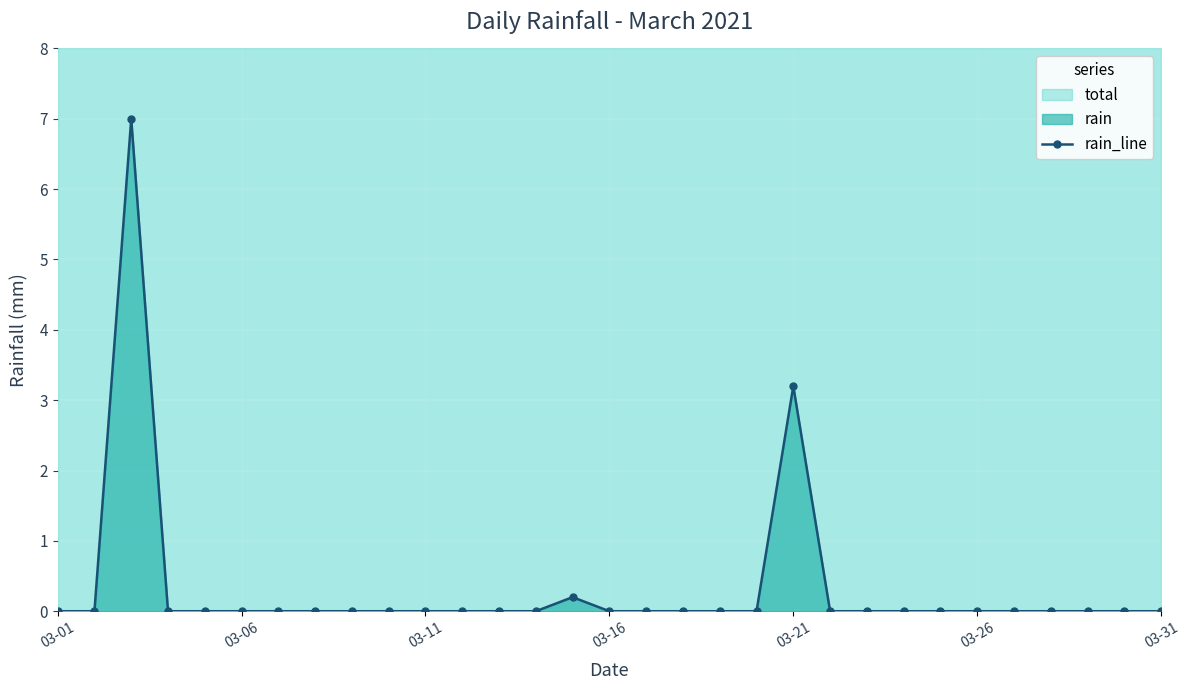

True or false: rain_line has more than 0 points higher than both neighbors.

True